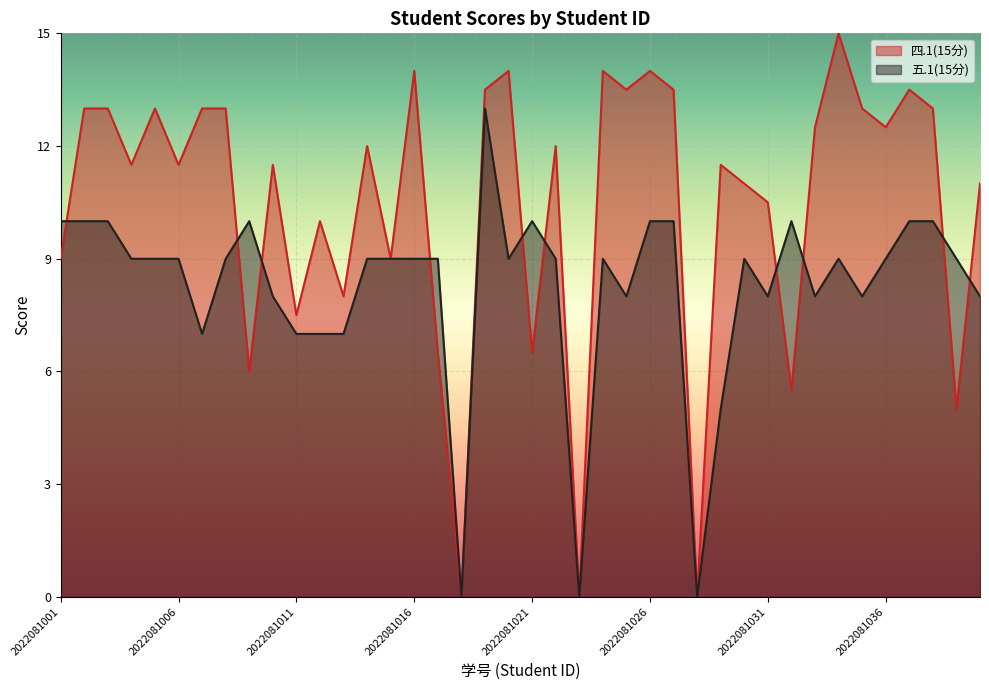

Rank the series by their maximum value, from lowest to highest.

五.1(15分), 四.1(15分)